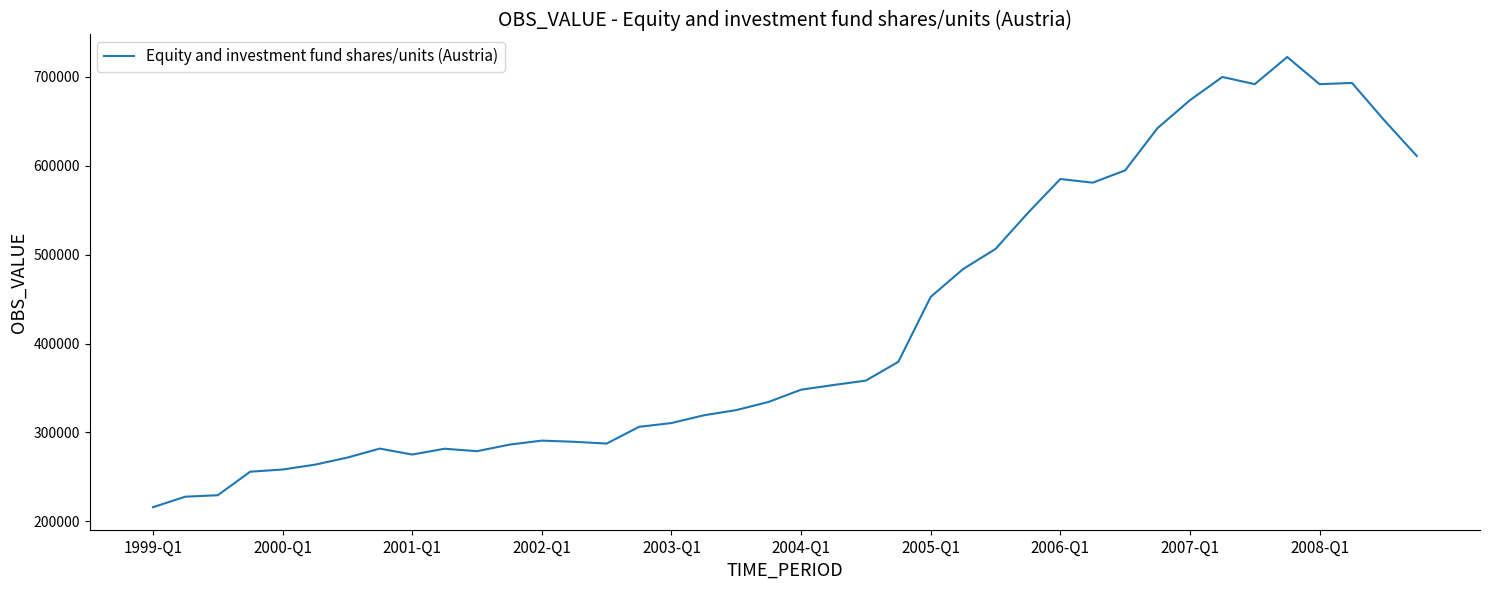

What is the difference between the maximum and minimum values?

506106